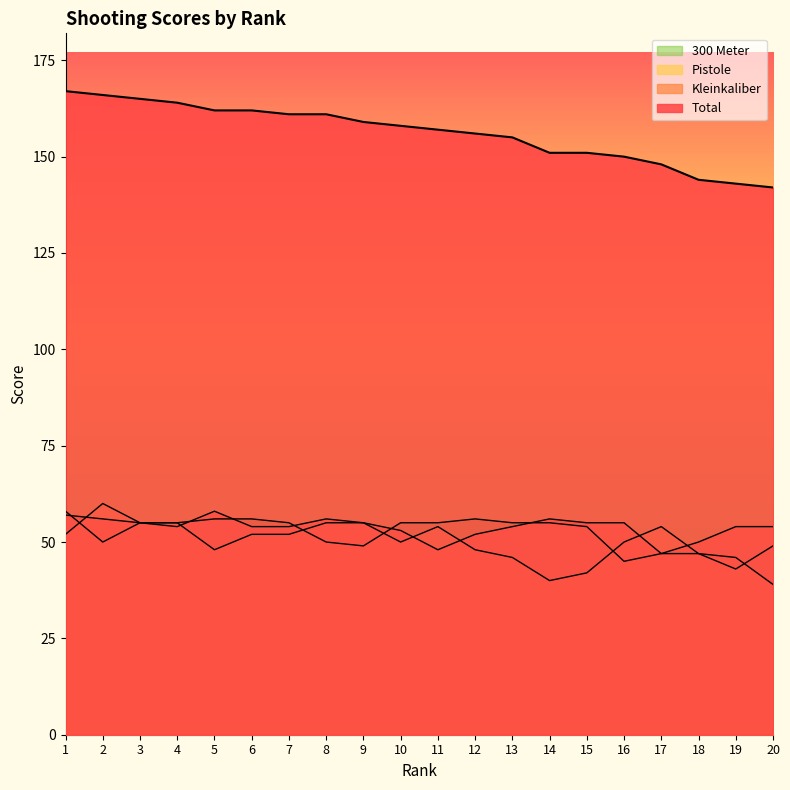

What is the total value across all series at 10?

316